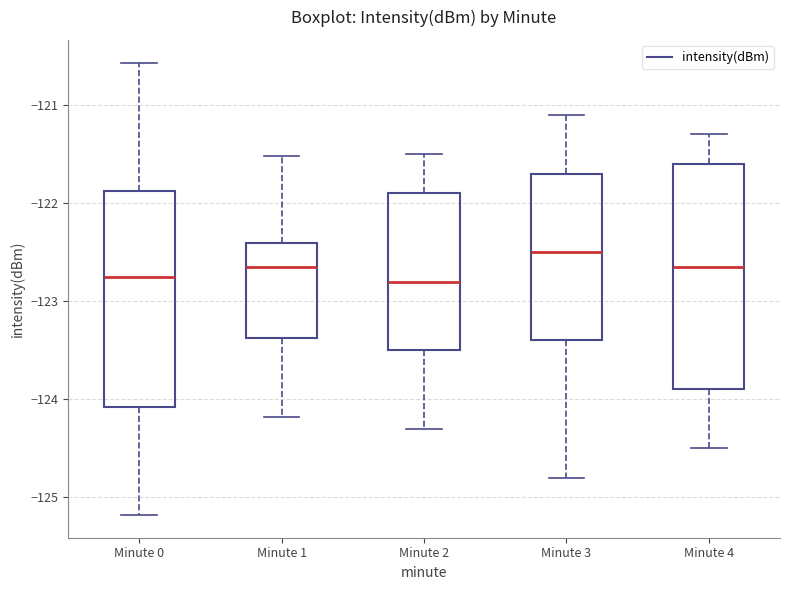

Where is the upper edge of the box for Minute 1 on the y-axis? The values are not printed on the chart, so give them approximately, as read against the axis.

-122.4